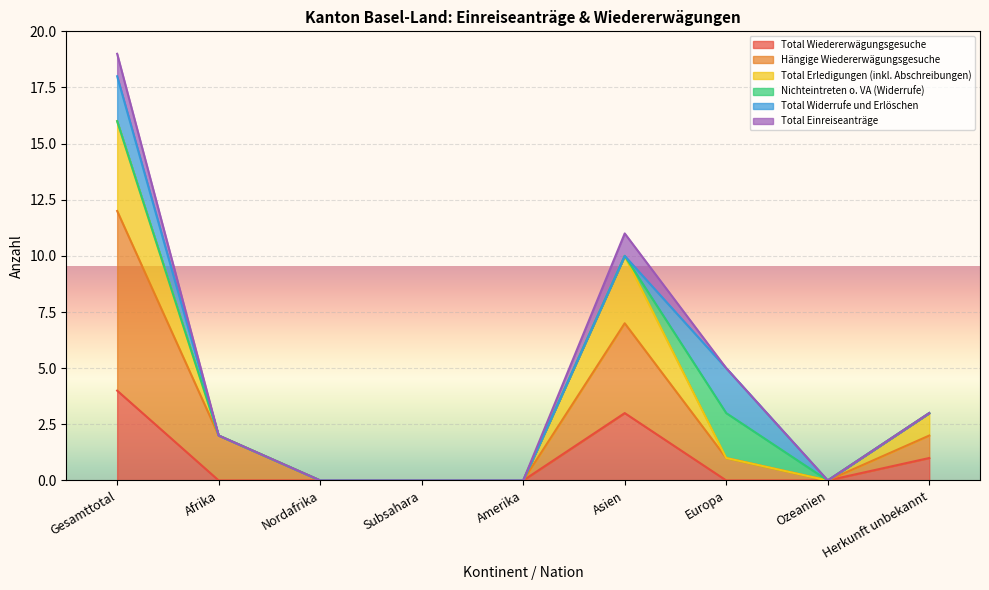

Does the chart display data point markers on the line(s)?

No